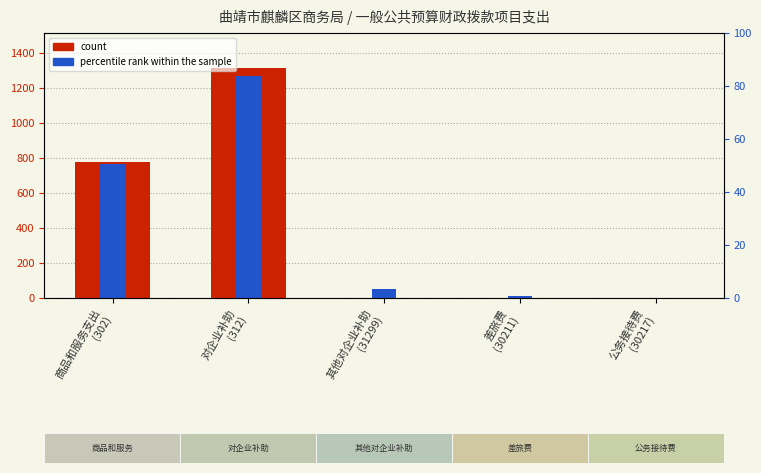

Which series changed the most between 商品和服务支出
(302) and 差旅费
(30211)?

count